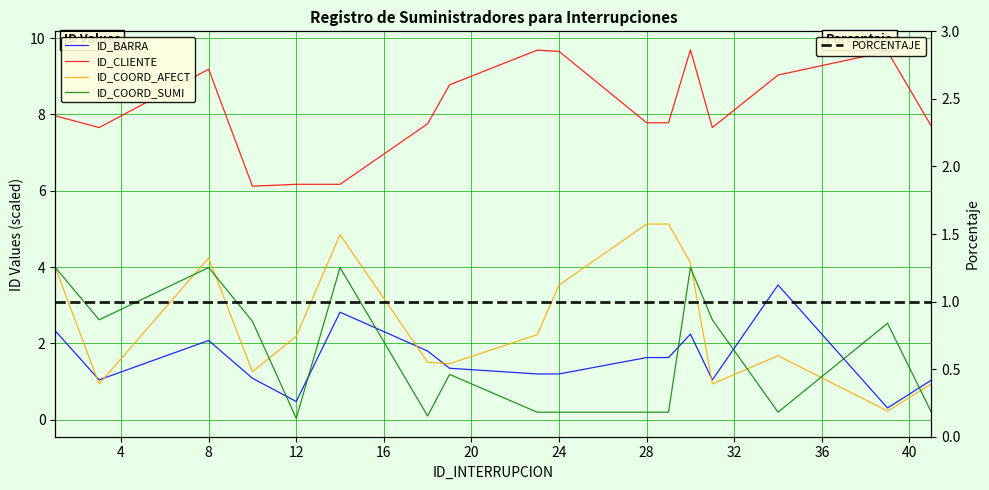

How many distinct data groups are displayed?

5